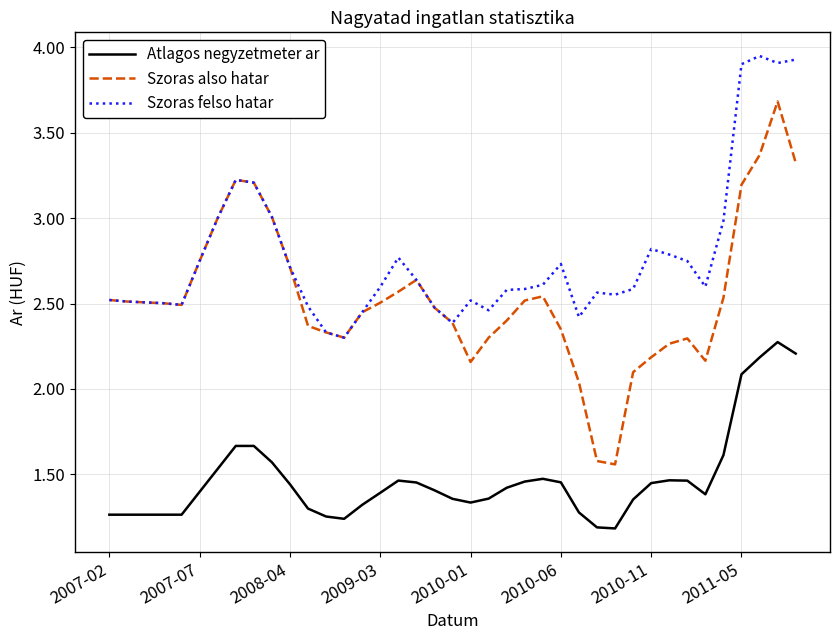

True or false: Szoras also hatar and Atlagos negyzetmeter ar cross at least once.

False